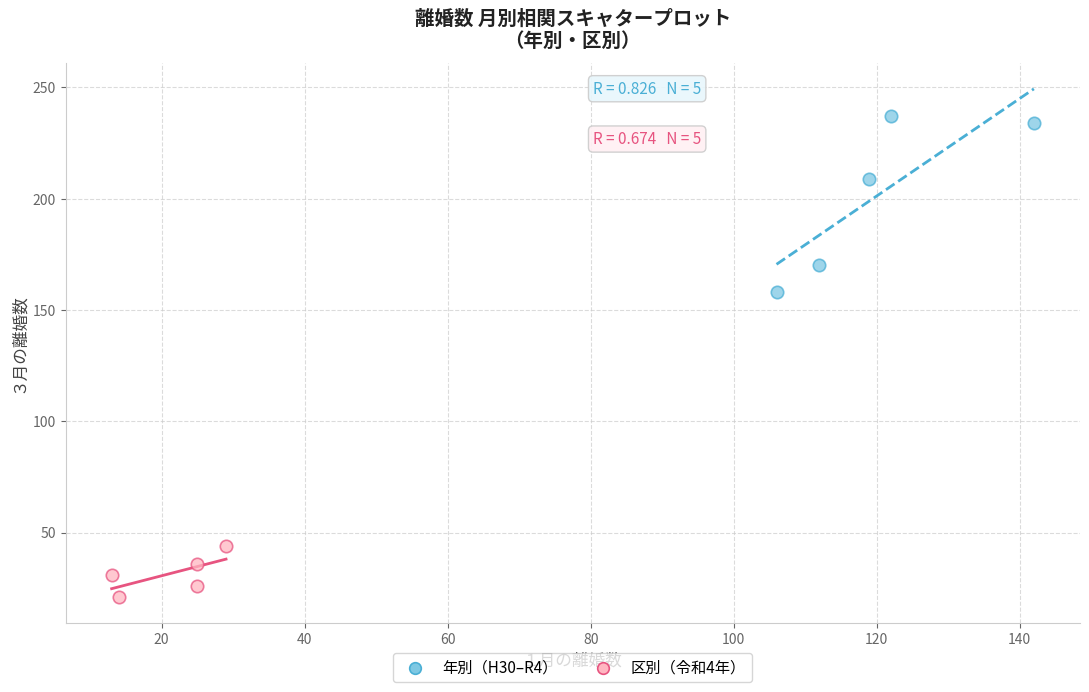

Which series has the largest Y range (max minus min)?

年別（H30–R4）